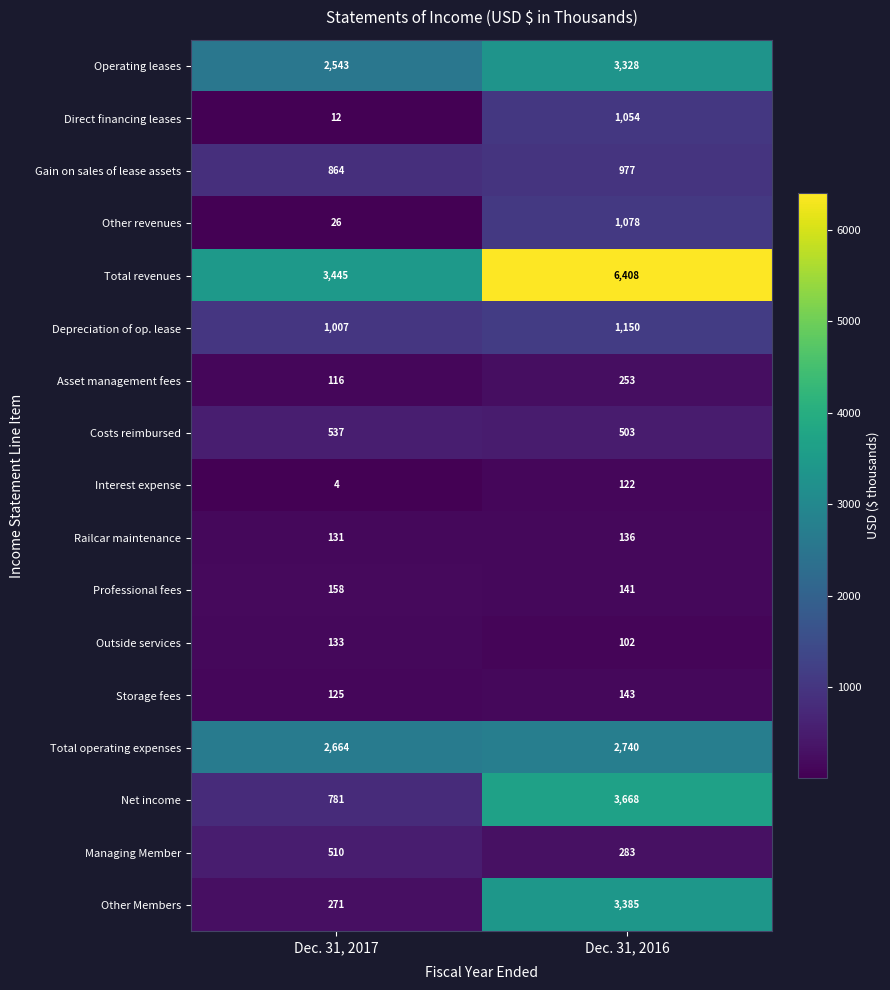

What is the difference between the Operating leases values at Dec. 31, 2016 and Dec. 31, 2017?

785